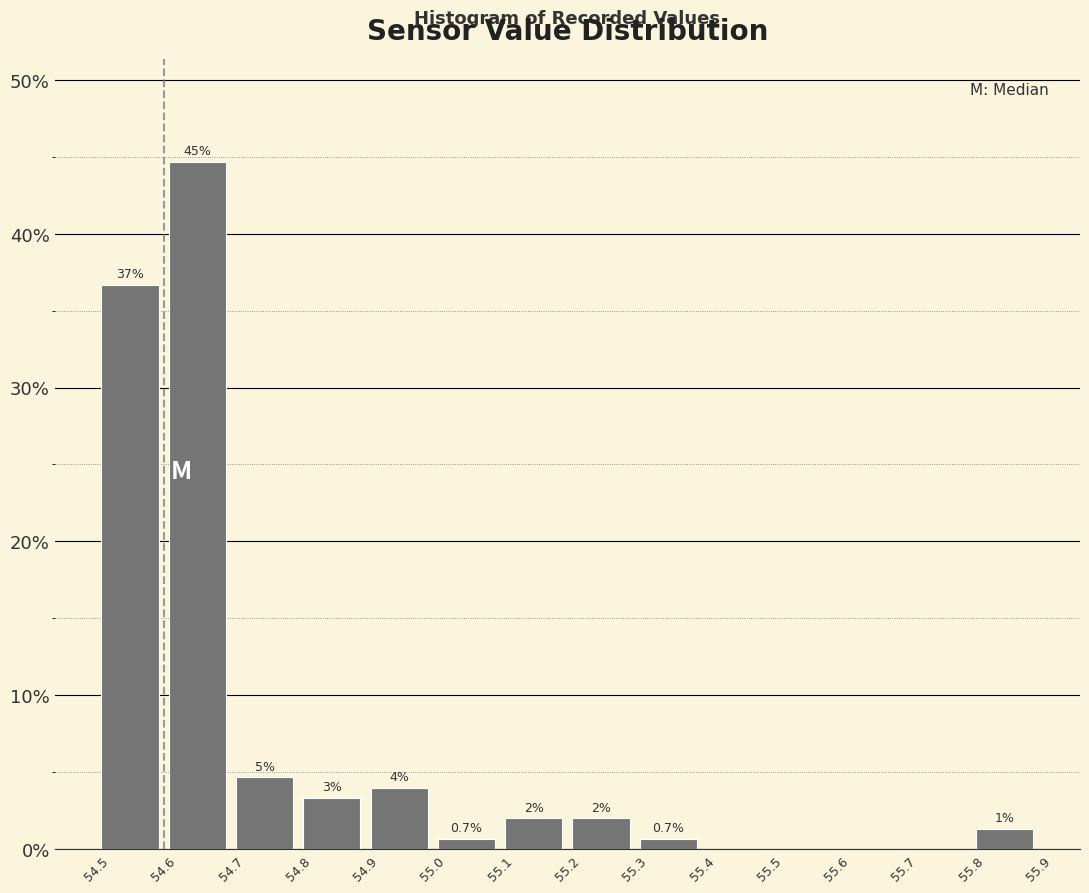

Which range on the x-axis has the tallest bar?

54.6 to 54.7